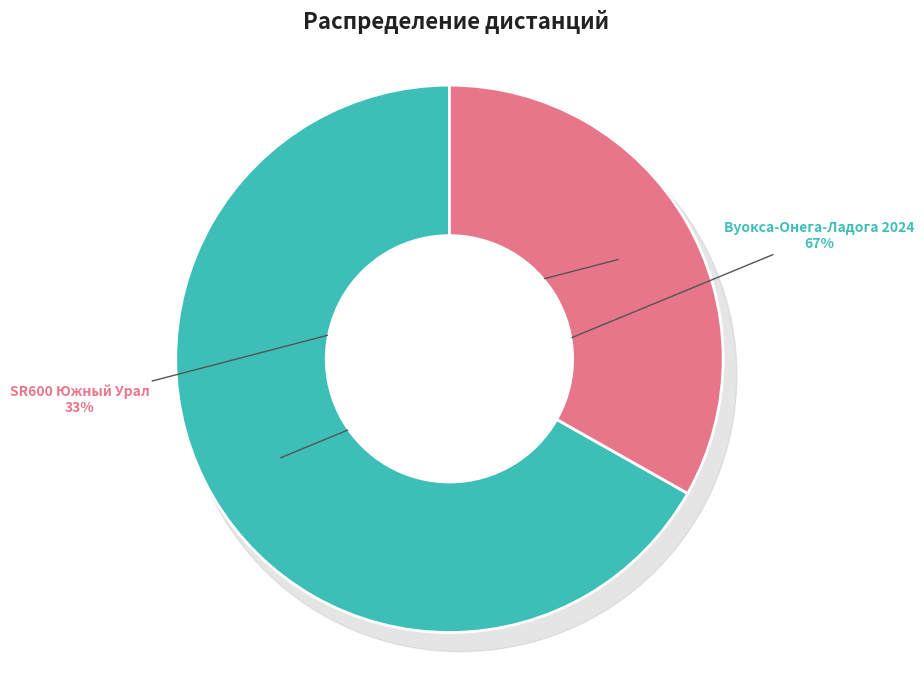

To the nearest percent, what is the difference between the largest and smallest slice percentages?

34%